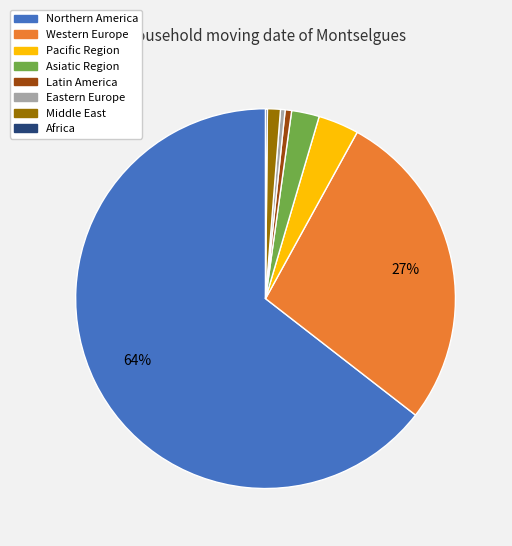

To the nearest percent, what is the combined percentage of Asiatic Region and Latin America?

3%